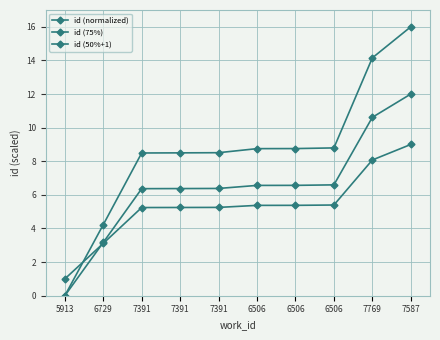

How many values in the id (normalized) series exceed 8?

8